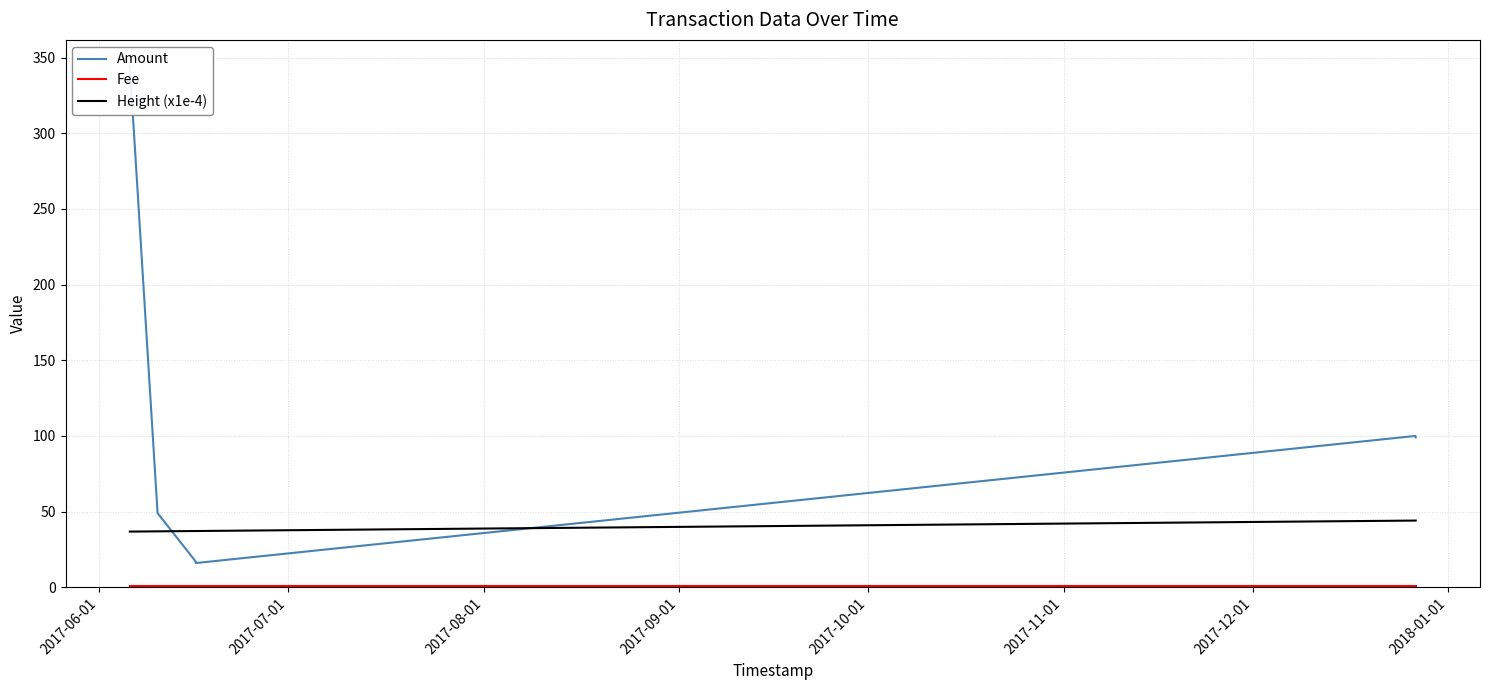

What position from the right is 2018-01-01?

1